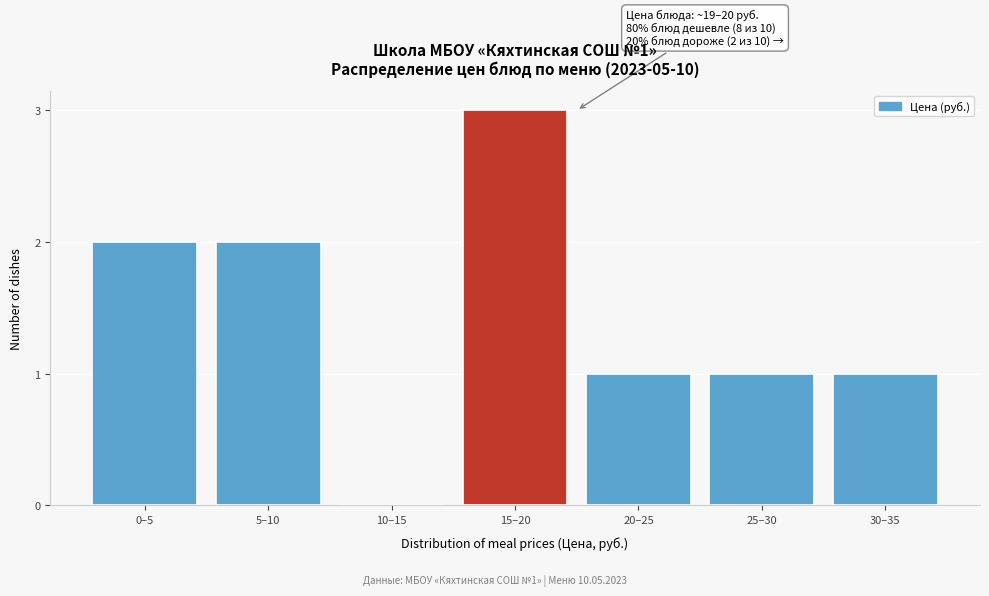

Reading left to right, list all the values displayed in this chart.

0–5=2	5–10=2	10–15=0	15–20=3	20–25=1	25–30=1	30–35=1